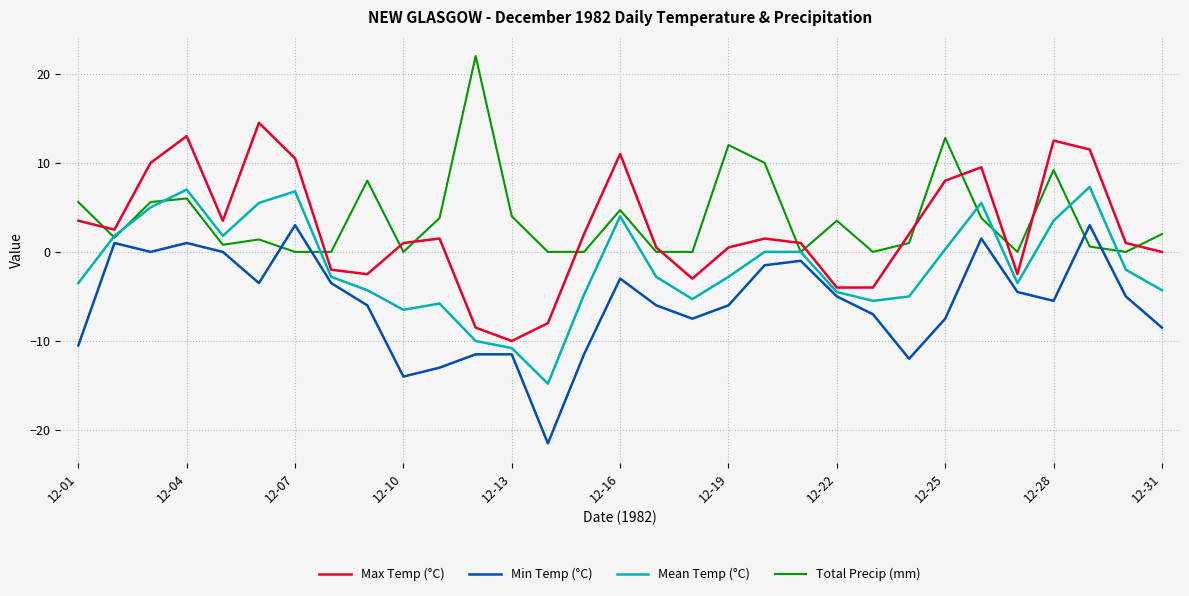

True or false: Mean Temp (°C) and Max Temp (°C) intersect in this chart.

False